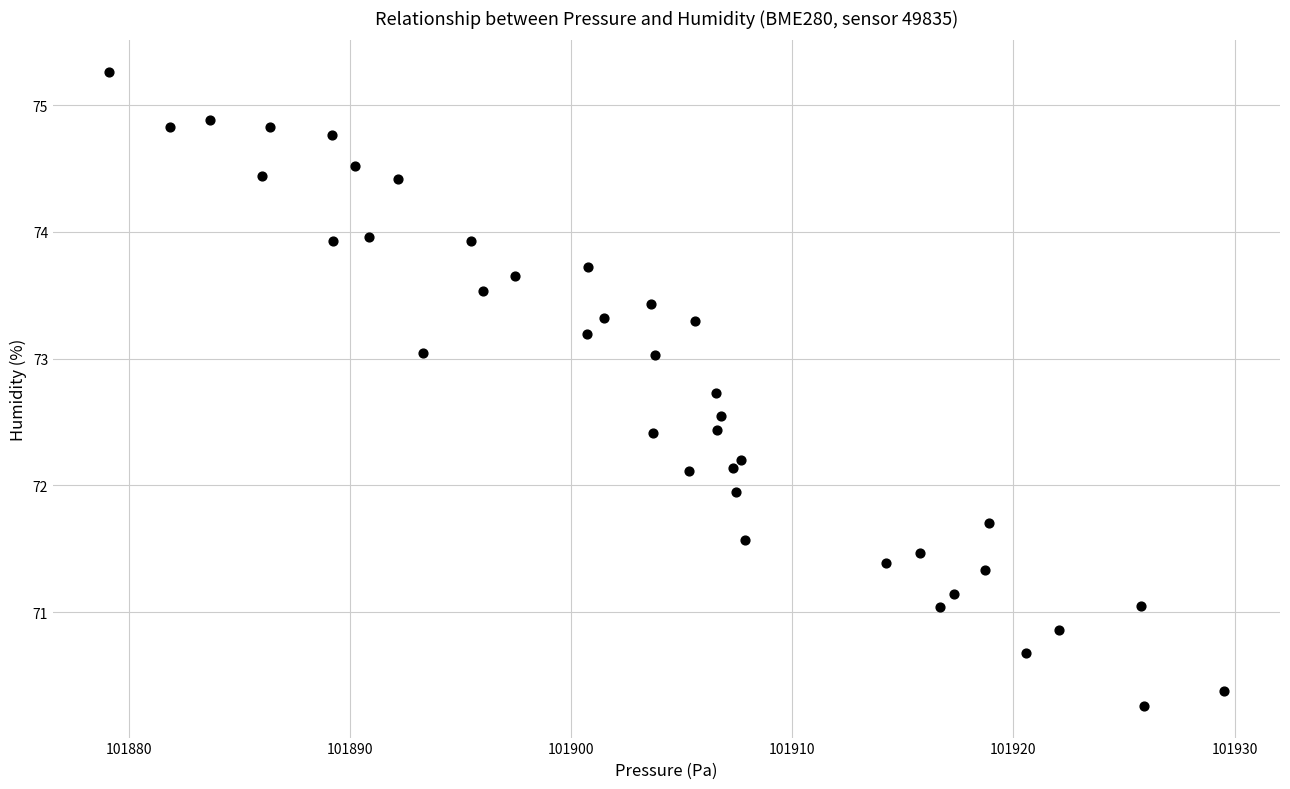

What is the range of Y values (max minus min)?

5.0